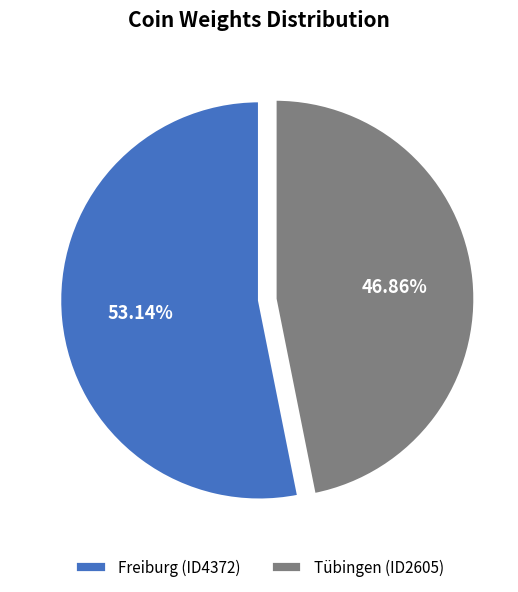

To the nearest percent, what is the difference between the Freiburg (ID4372) and Tübingen (ID2605) slice percentages?

6%